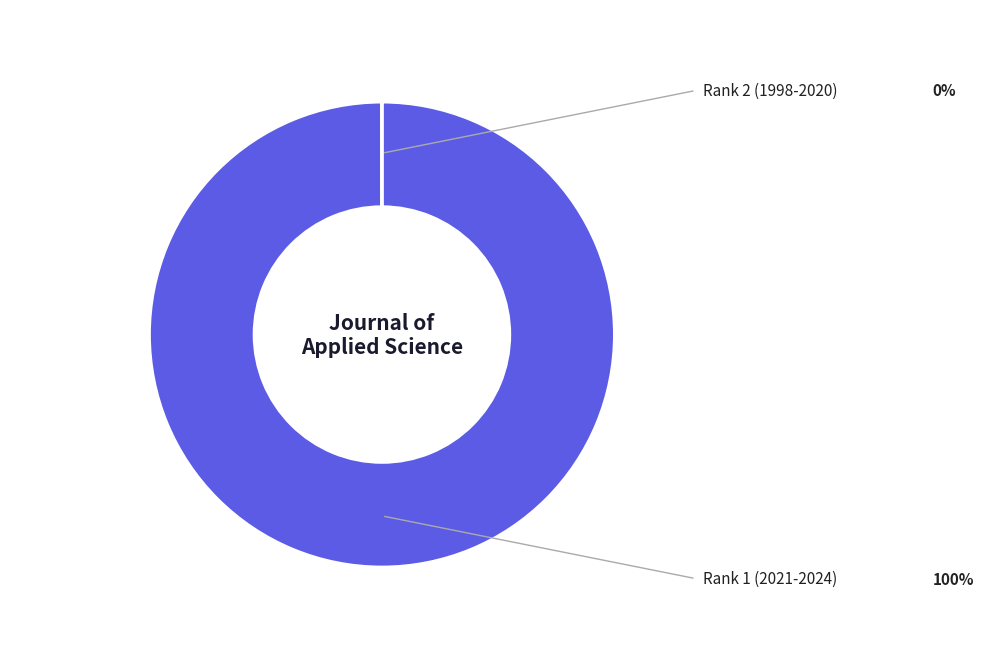

Which has a higher value, Rank 2 (1998-2020) or Rank 1 (2021-2024)?

Rank 1 (2021-2024)